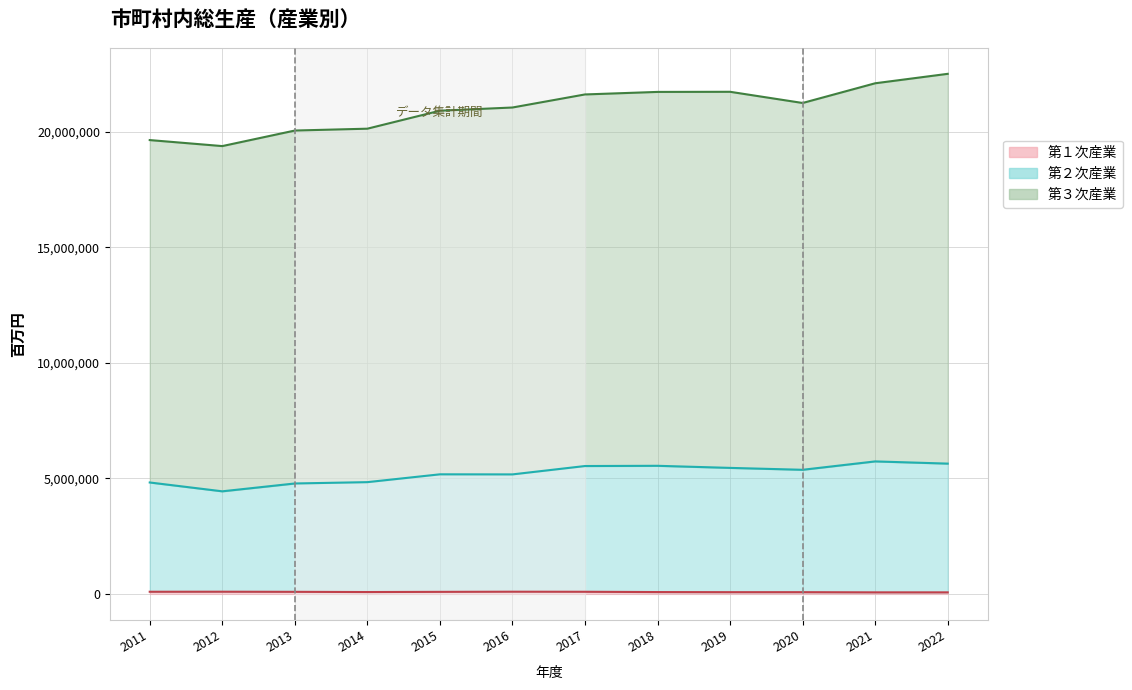

Reading left to right, transcribe all the data shown in this chart.

第１次産業: 92978	95044	89804	80627	88516	95099	92233	79619	74784	74863	66951	67201
第２次産業: 4820987	4438556	4778002	4835508	5174001	5170734	5532713	5542721	5452141	5369831	5732648	5636973
第３次産業: 19635080	19375072	20047687	20127577	20905732	21044051	21609306	21718795	21724023	21239843	22092516	22500870